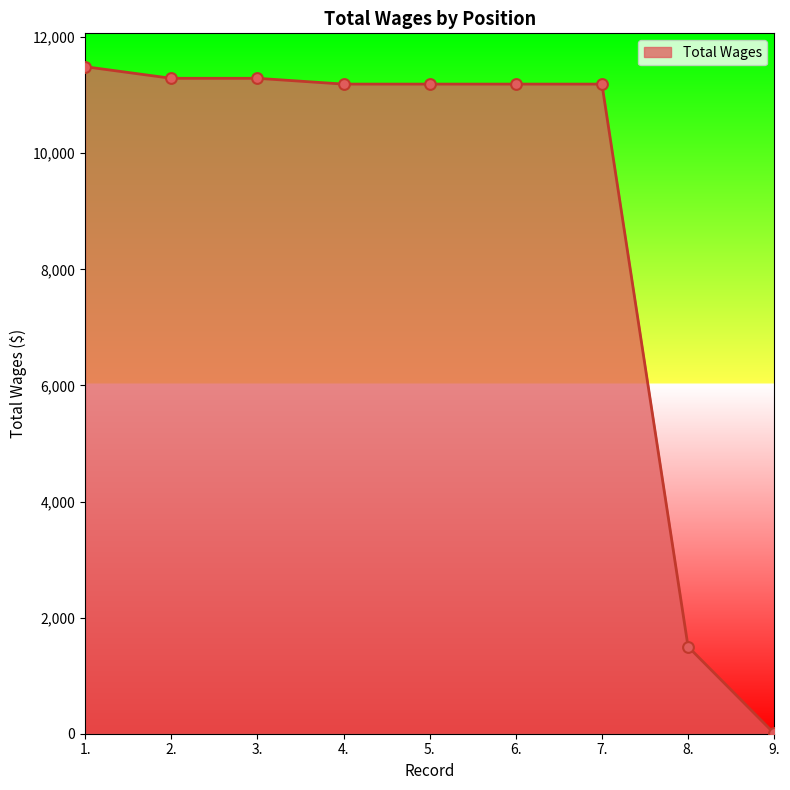

What is the ratio of the value at 8. to the value at 1.?

0.1